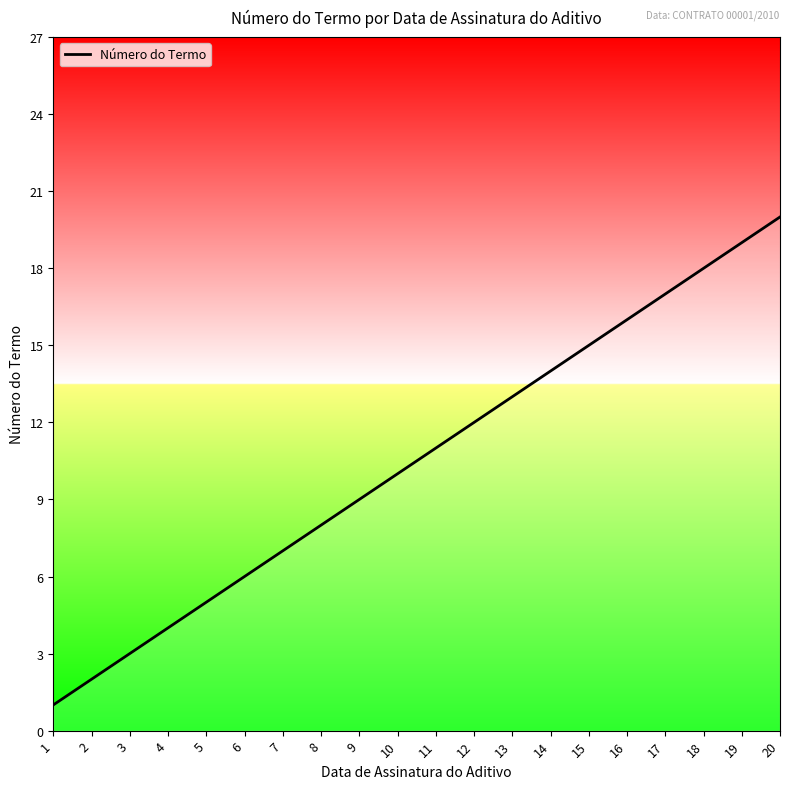

Reading left to right, transcribe all the data shown in this chart.

1=1	2=2	3=3	4=4	5=5	6=6	7=7	8=8	9=9	10=10	11=11	12=12	13=13	14=14	15=15	16=16	17=17	18=18	19=19	20=20